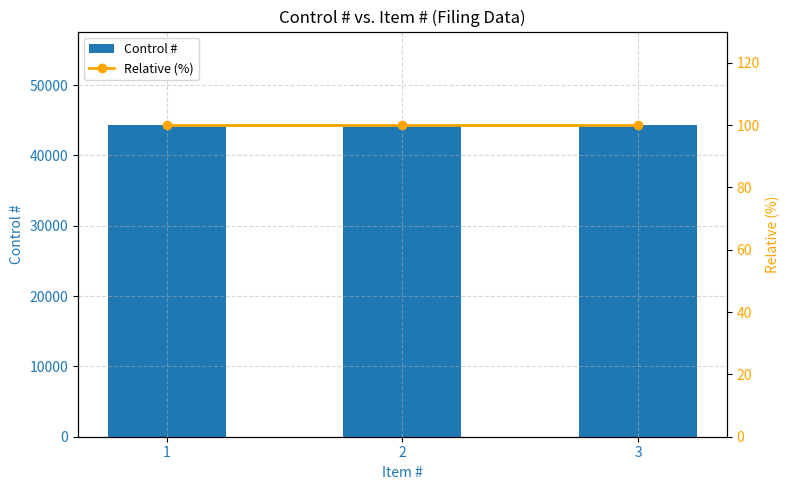

Count the number of data series in this chart.

2